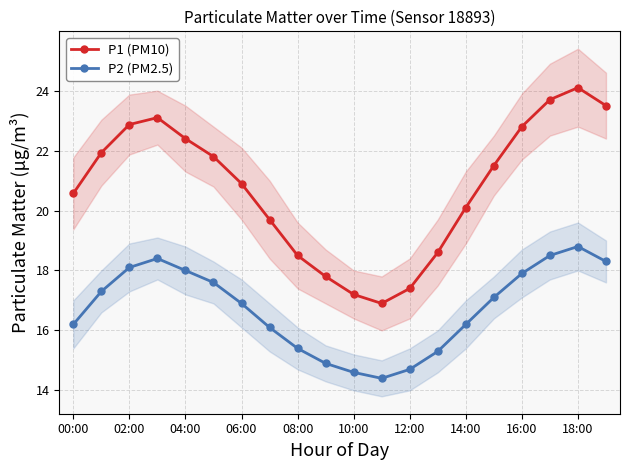

List the series in order of their peak value, lowest first.

P2 (PM2.5), P1 (PM10)